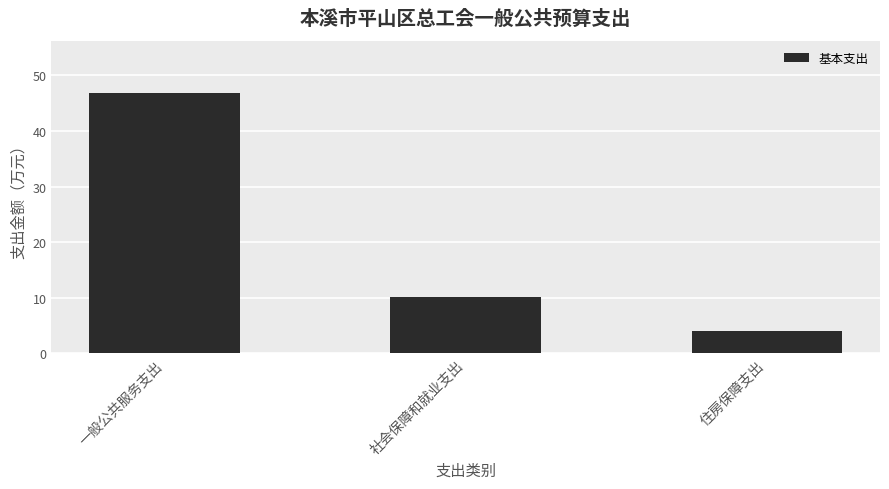

What is the label of the 3rd bar from the right?

一般公共服务支出